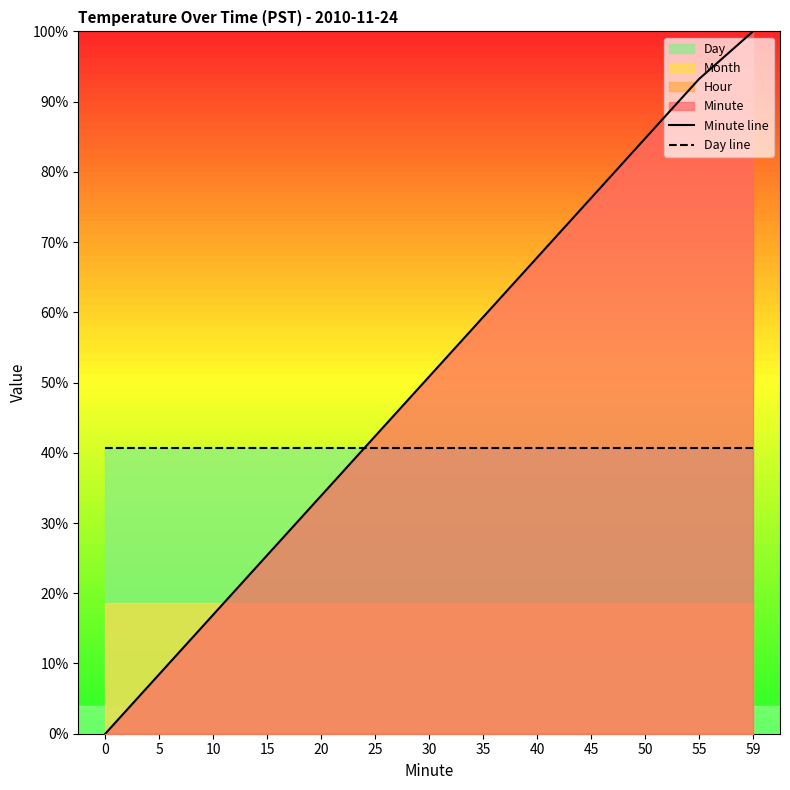

What is the value of the Minute line point at the 12th from the left?

93.2